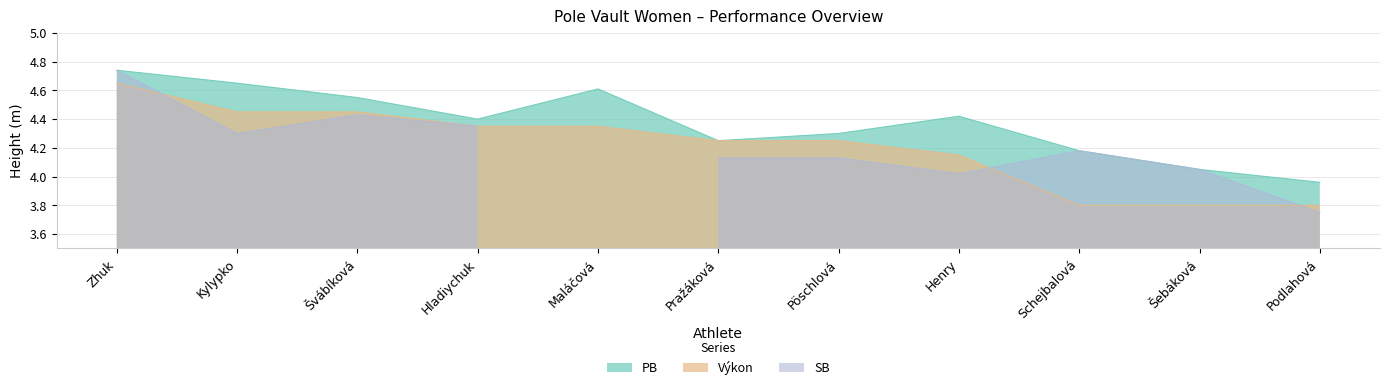

True or false: Výkon and PB intersect in this chart.

False